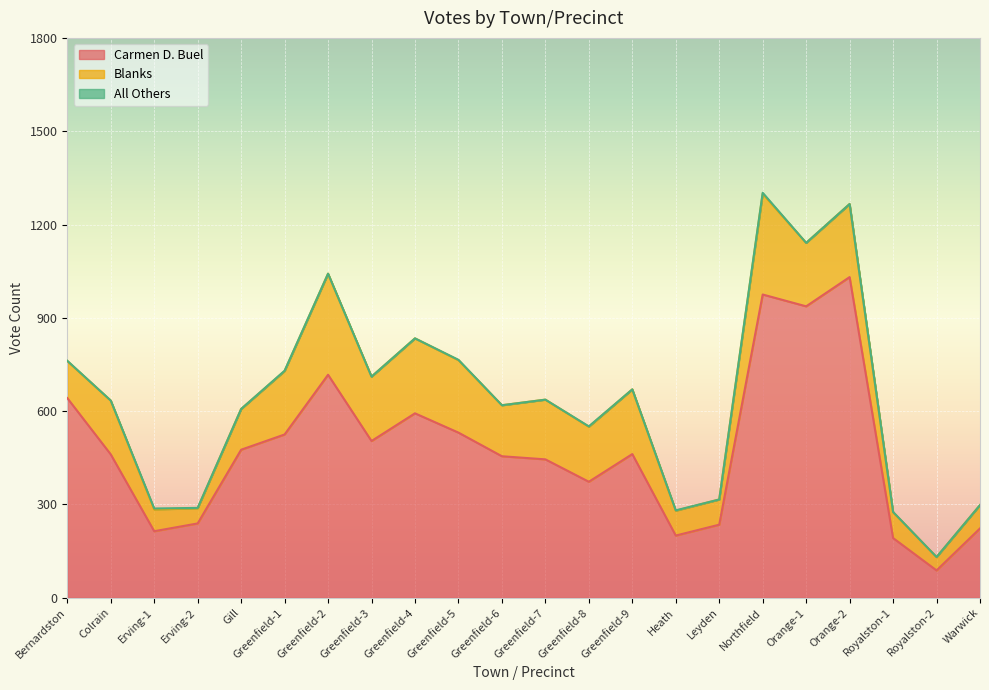

True or false: Carmen D. Buel and All Others intersect in this chart.

False